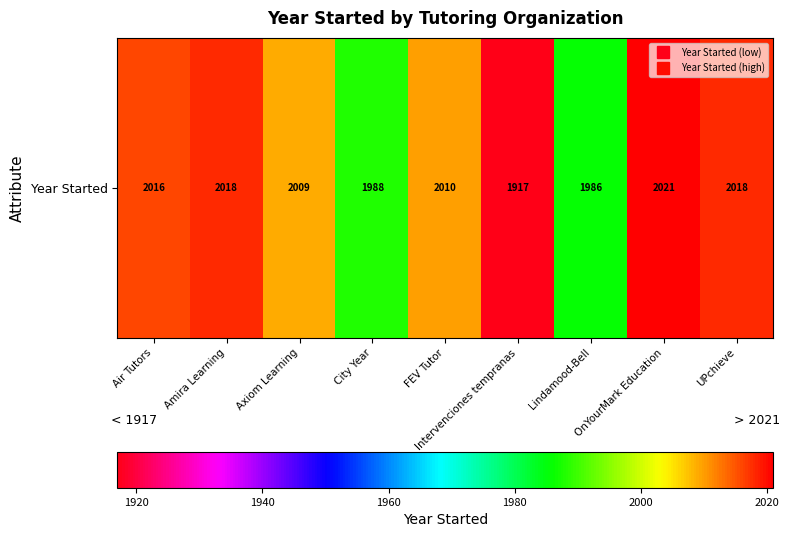

What is the maximum value shown in the chart?

2021